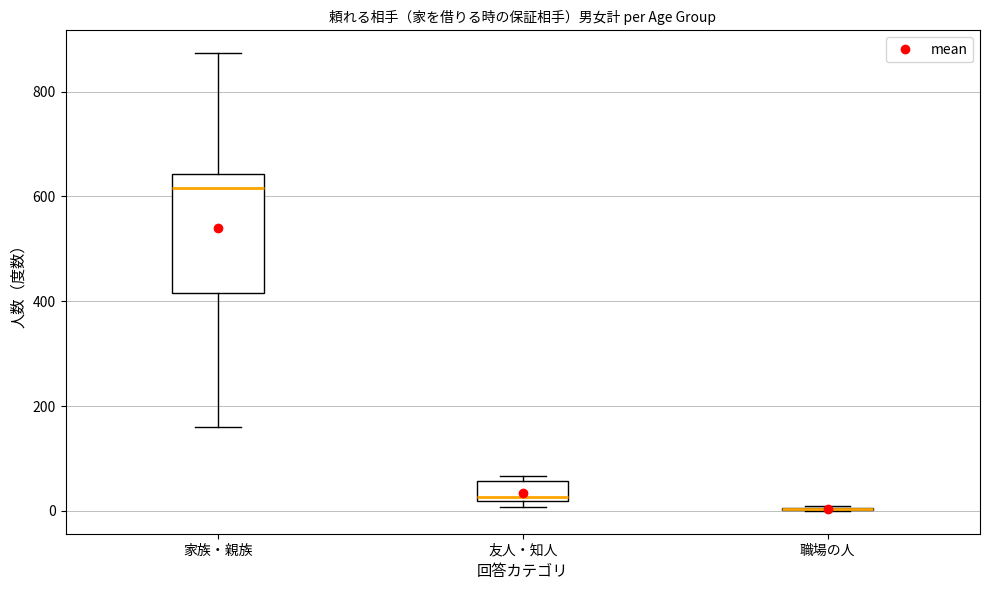

Reading left to right, transcribe this box plot: for each box, give where its median line is, the range the box spans, and where its two whiskers end, as read against the y-axis. The values are not printed on the chart, so give them approximately, as read against the axis.

家族・親族: median 620, box 420 to 640, whiskers 160 to 880
友人・知人: median 20 (just above the box's lower edge), box 20 to 60, whiskers 0 to 60 (just above the box's upper edge)
職場の人: box collapsed to a line at 0, whiskers 0 to 20